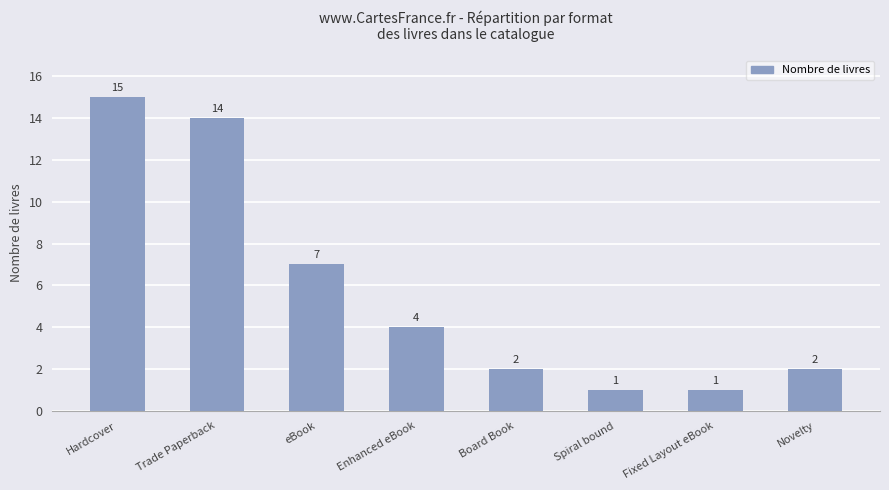

Reading left to right, list all the values displayed in this chart.

Hardcover=15	Trade Paperback=14	eBook=7	Enhanced eBook=4	Board Book=2	Spiral bound=1	Fixed Layout eBook=1	Novelty=2